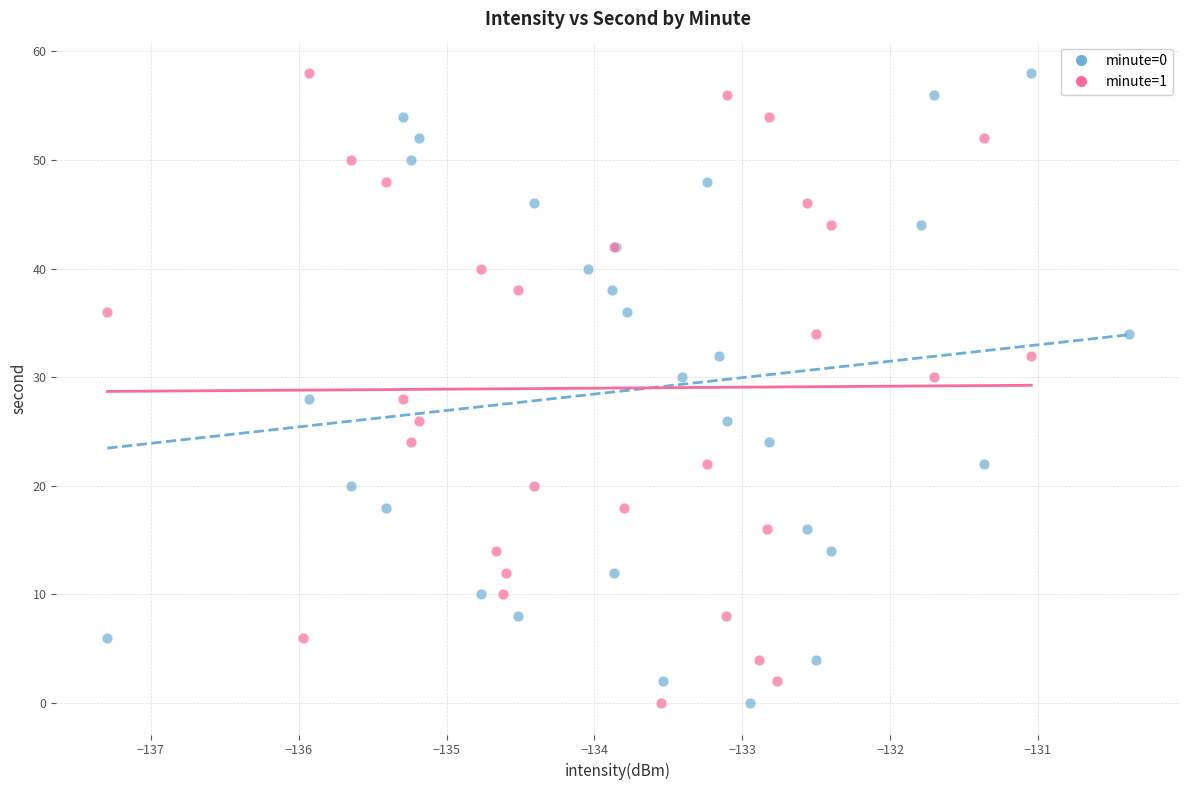

What are all the series names shown in the legend?

minute=0, minute=1